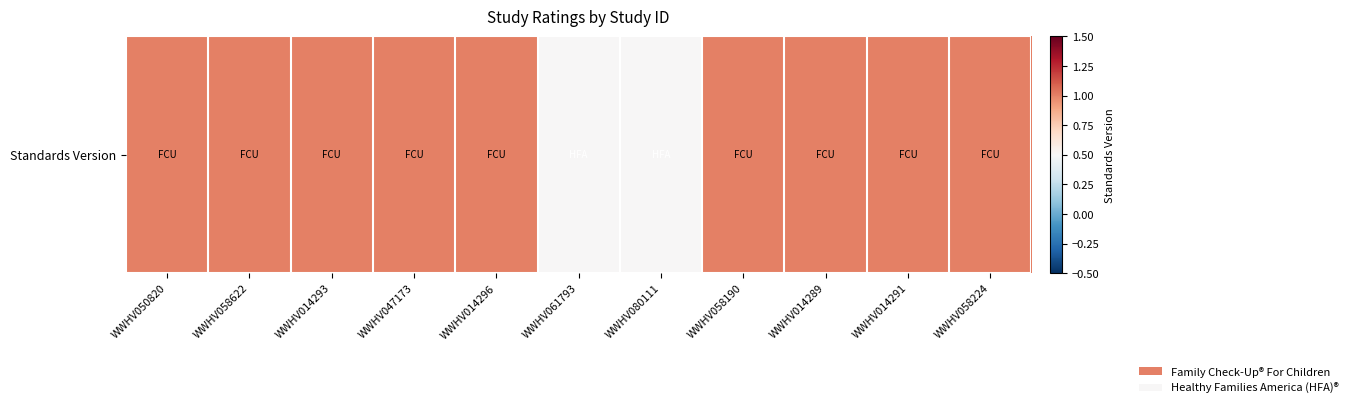

Rank the categories by value from lowest to highest.

WWHV061793, WWHV080111, WWHV050820, WWHV058622, WWHV014293, WWHV047173, WWHV014296, WWHV058190, WWHV014289, WWHV014291, WWHV058224